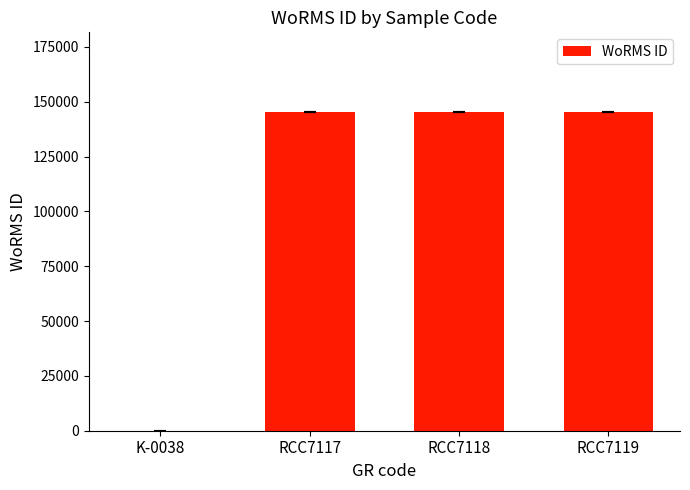

True or false: the data shows 145331 at RCC7119.

True